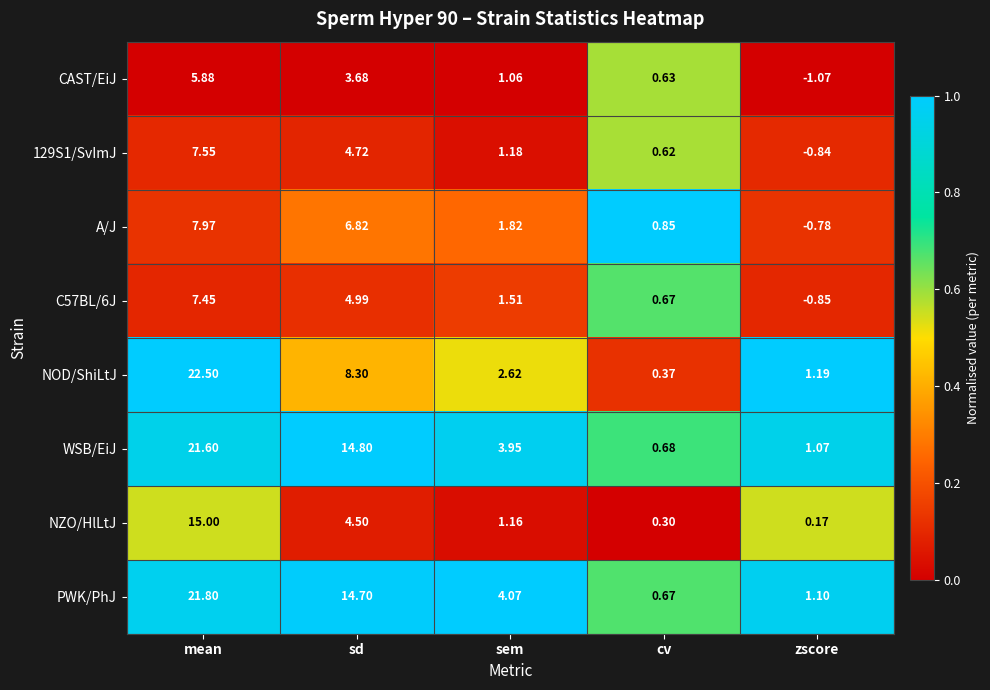

At which label does CAST/EiJ reach its minimum?

zscore